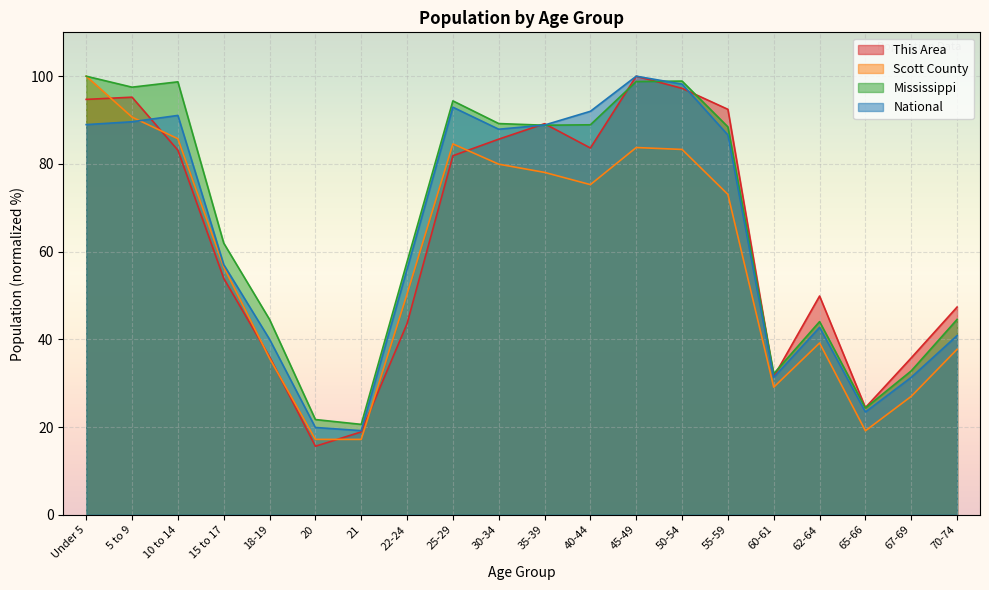

What is the difference between the National values at 40-44 and 10 to 14?

0.9